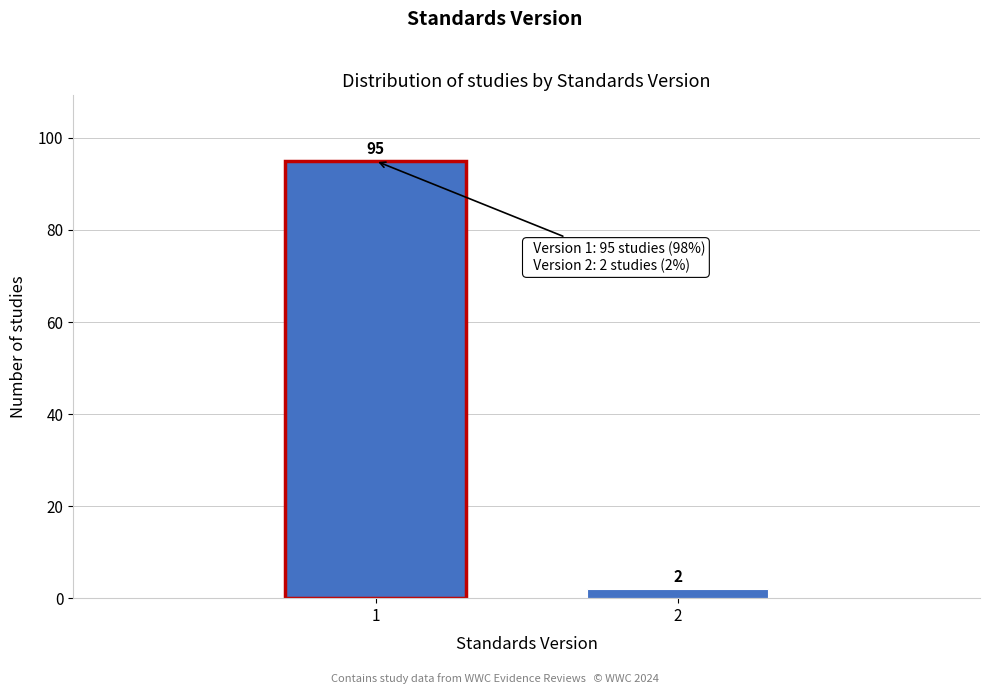

Reading left to right, transcribe all the data shown in this chart.

1=95	2=2